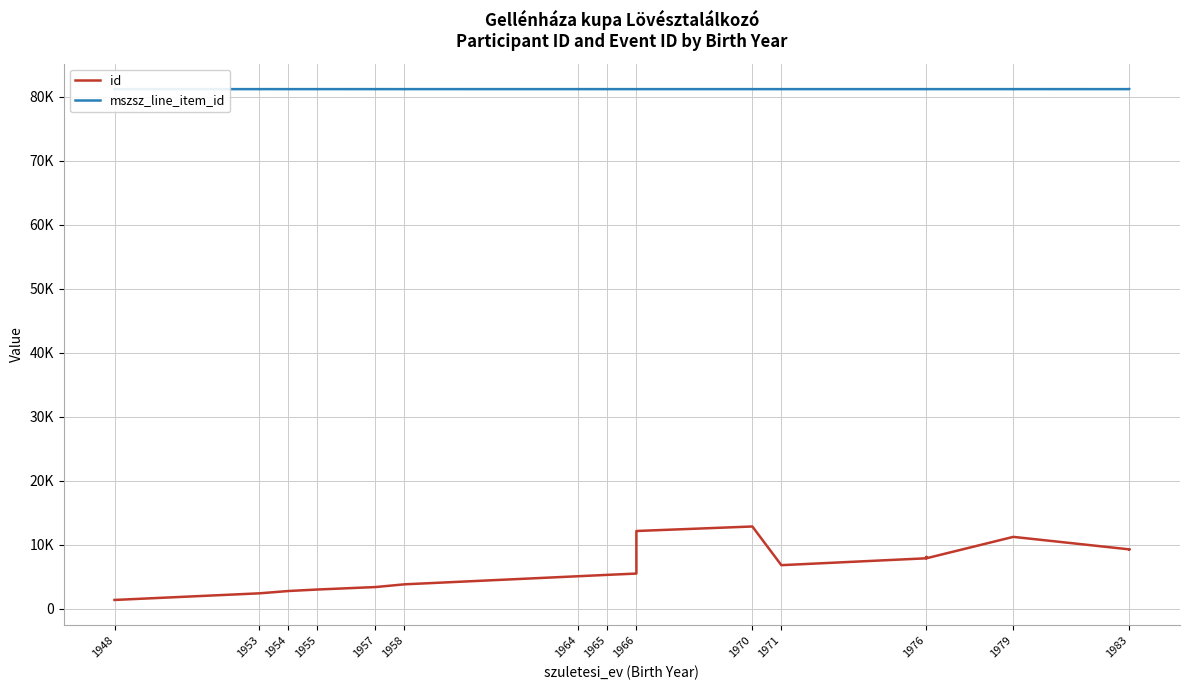

Is the value of mszsz_line_item_id at 1958 greater than the value of id at 1953?

Yes